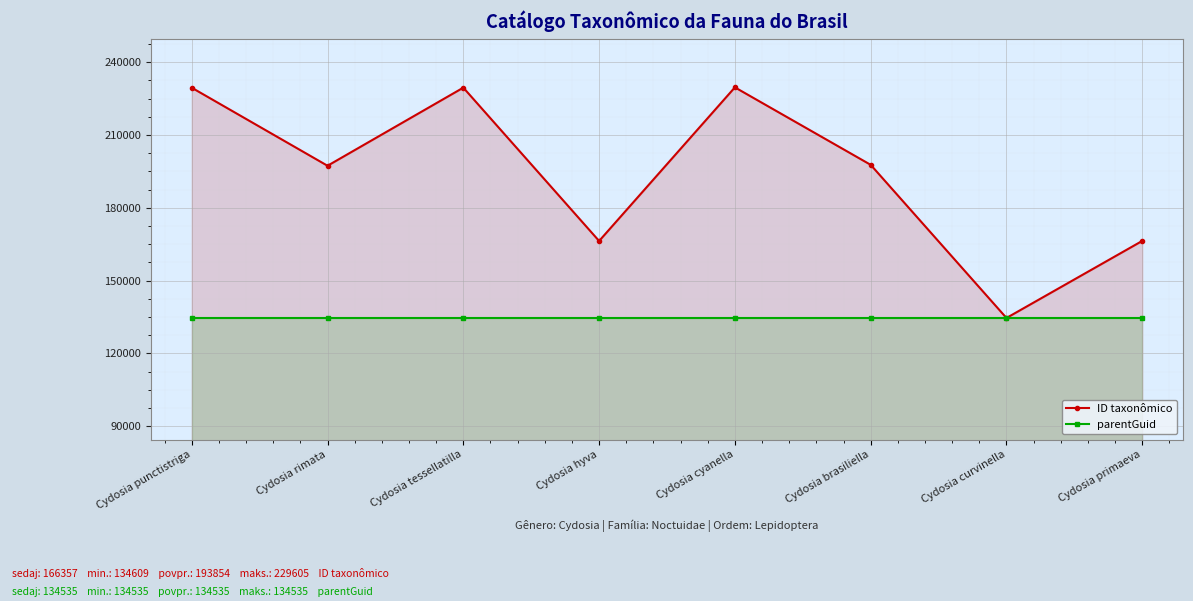

Between Cydosia brasiliella and Cydosia rimata, which is larger?

Cydosia brasiliella